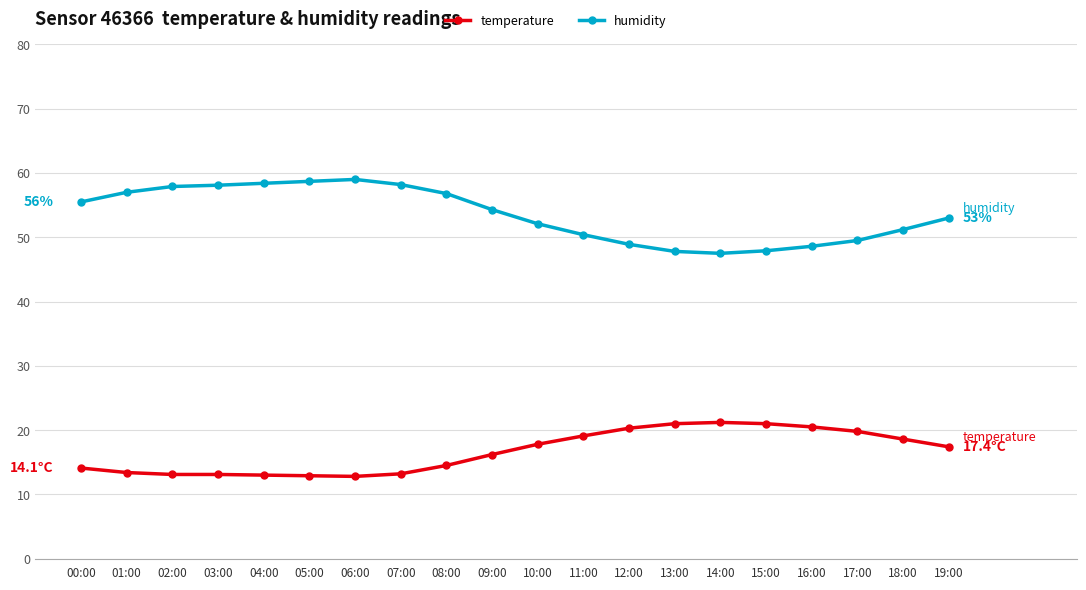

What is the lowest value of the humidity series?

47.5